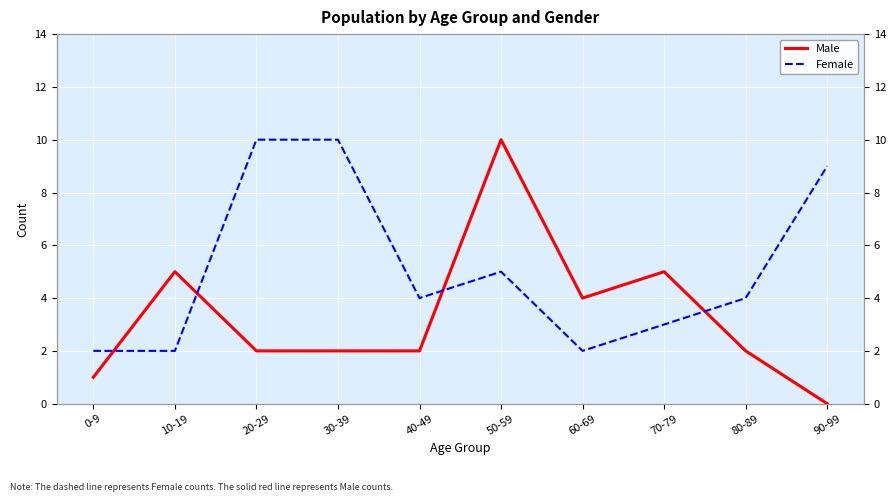

Reading right to left, extract all data points from this chart.

Male: 90-99=0	80-89=2	70-79=5	60-69=4	50-59=10	40-49=2	30-39=2	20-29=2	10-19=5	0-9=1
Female: 90-99=9	80-89=4	70-79=3	60-69=2	50-59=5	40-49=4	30-39=10	20-29=10	10-19=2	0-9=2